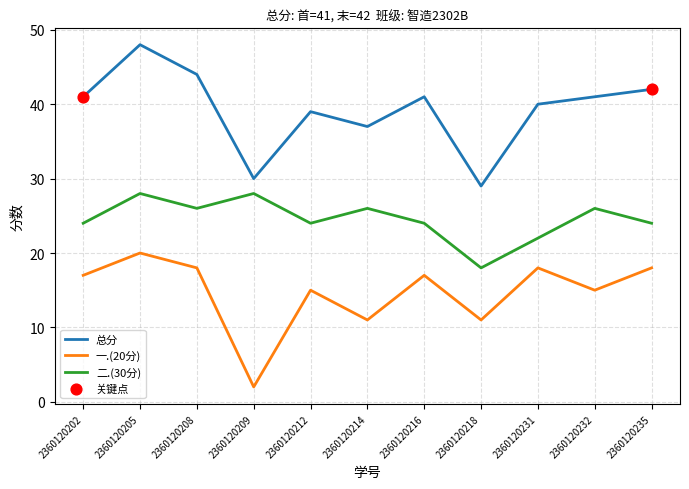

At how many categories does at least one series exceed 6?

11